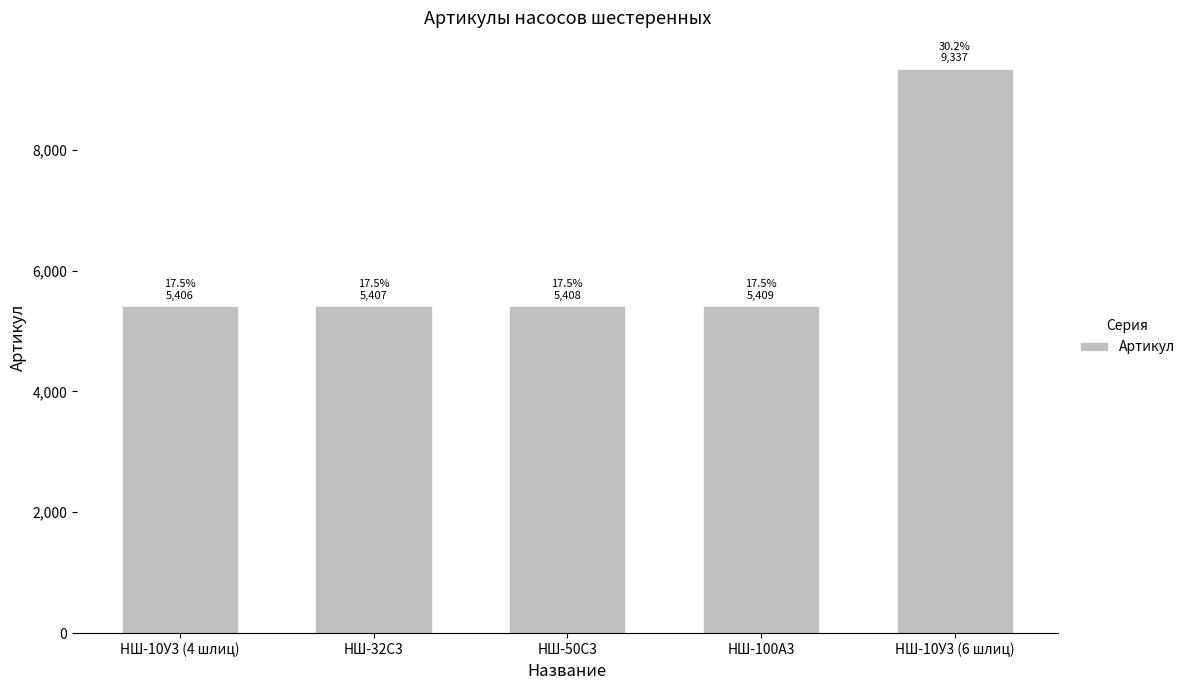

What is the change in value from НШ-100А3 to НШ-10У3 (6 шлиц)?

+3928